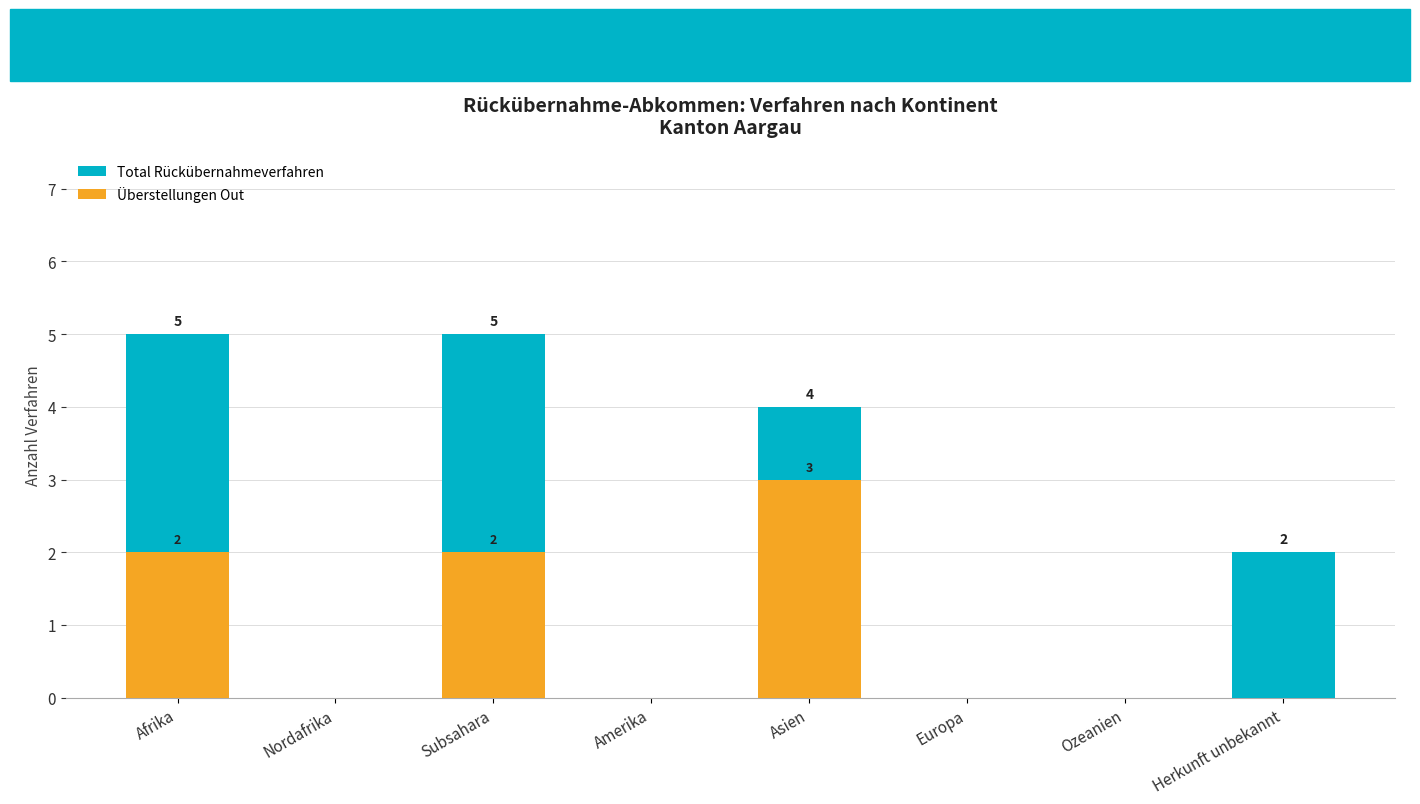

How many bars are there in each group?

2